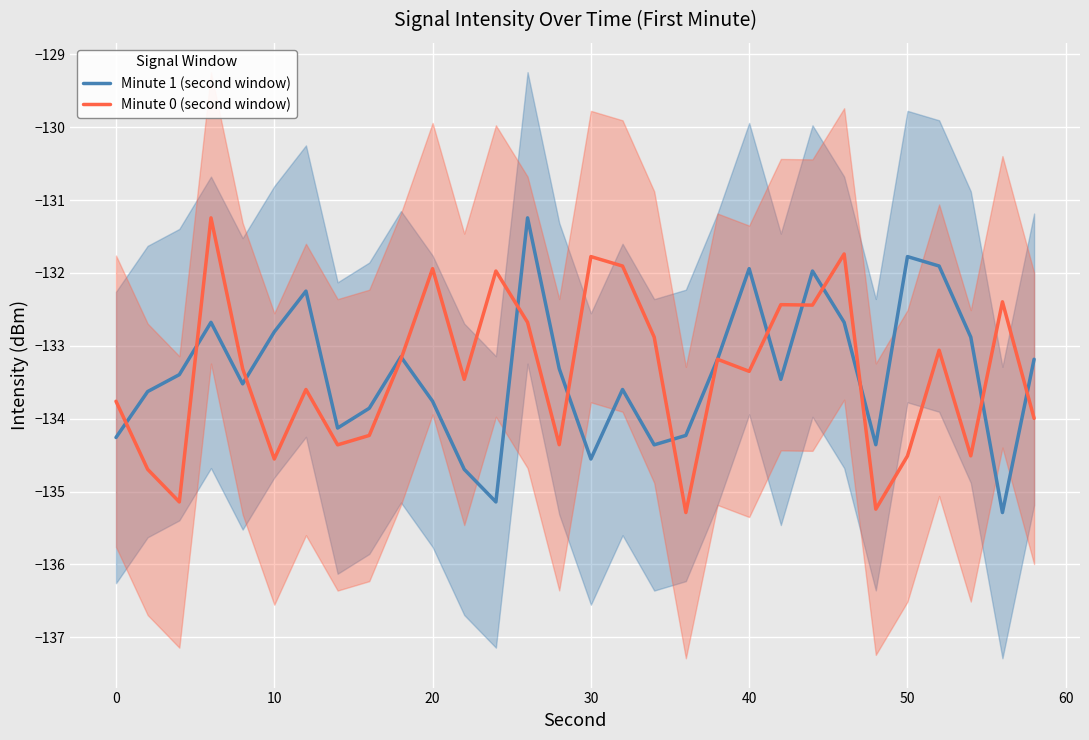

The Minute 1 (second window) series shows -28.3 at 30. True or false?

False